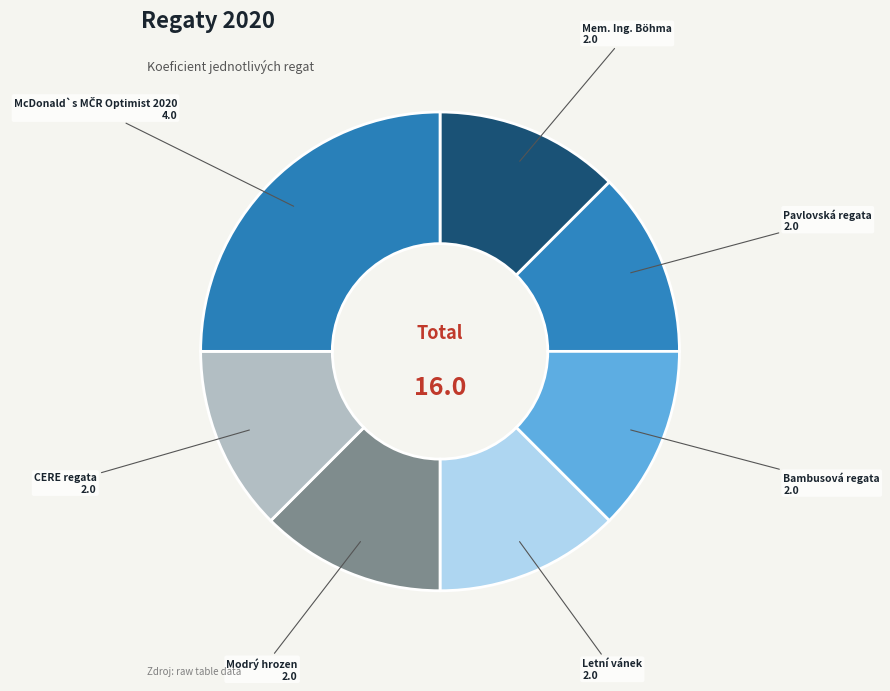

Do Bambusová regata and Letní vánek together represent more than half of the pie?

No